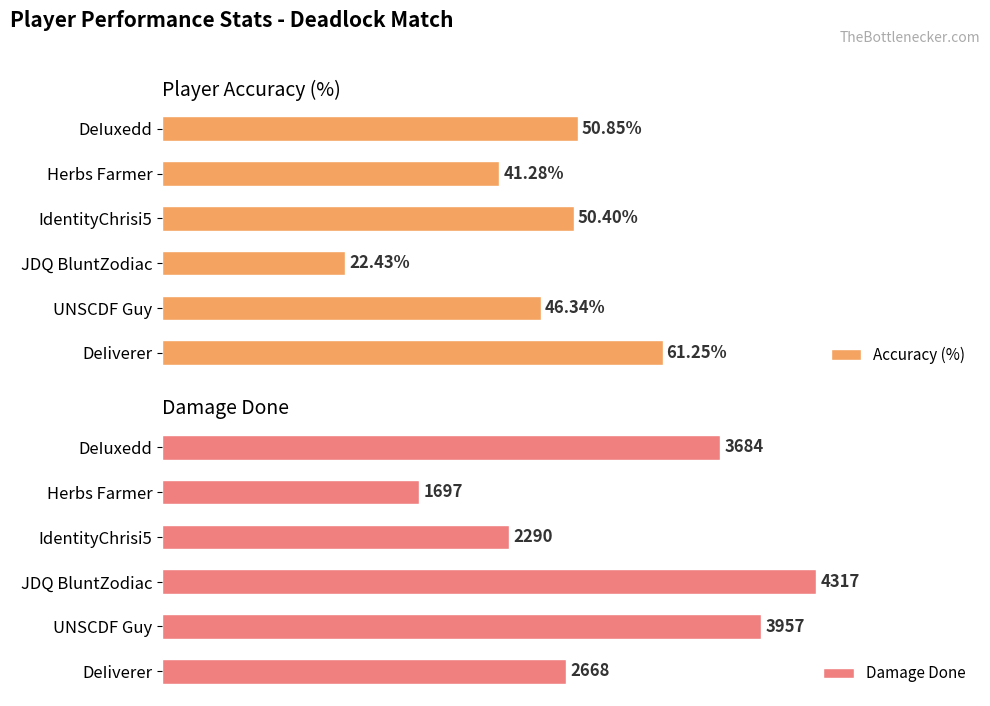

Which category has the highest value in the Accuracy (%) series?

DeIiverer